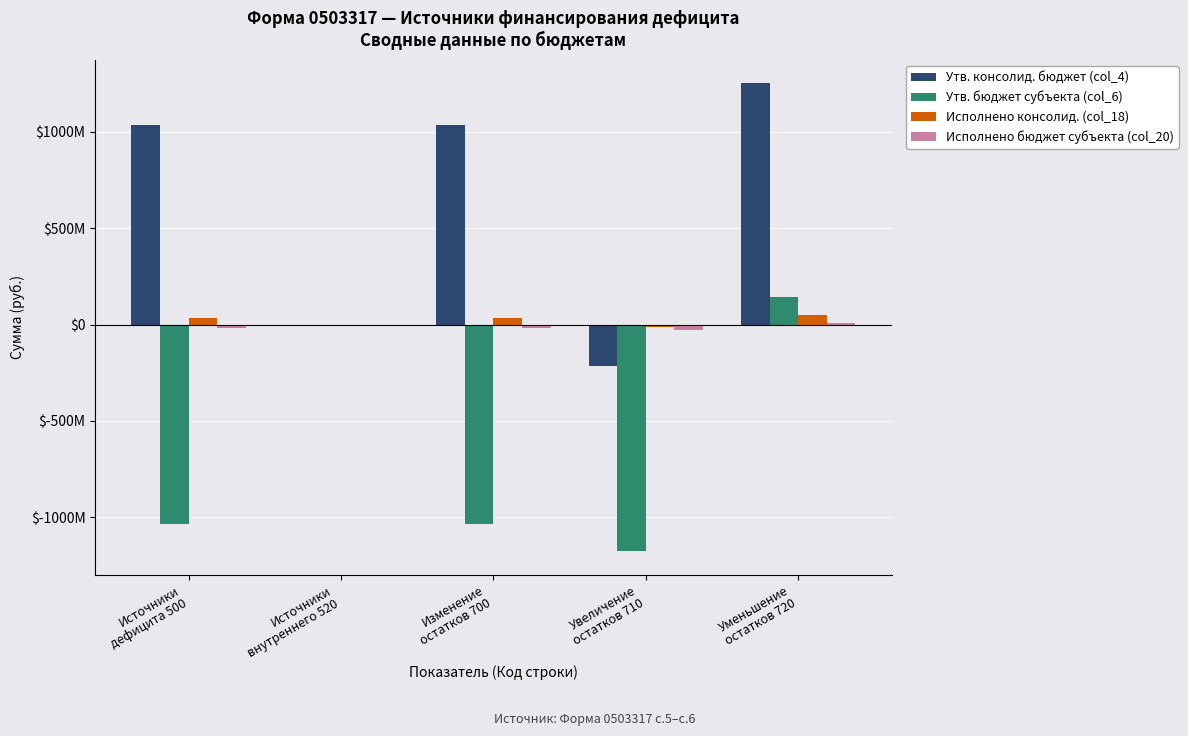

Rank the categories by Исполнено консолид. (col_18) value from highest to lowest.

Уменьшение
остатков 720, Источники
дефицита 500, Изменение
остатков 700, Источники
внутреннего 520, Увеличение
остатков 710